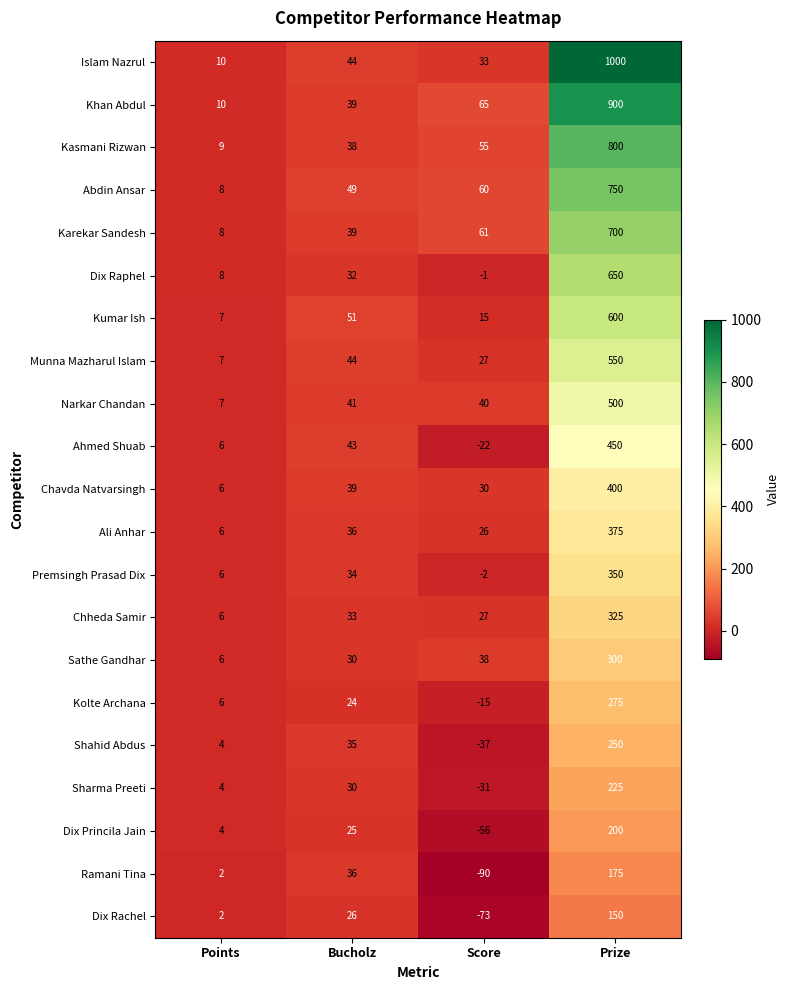

How many distinct data groups are displayed?

21